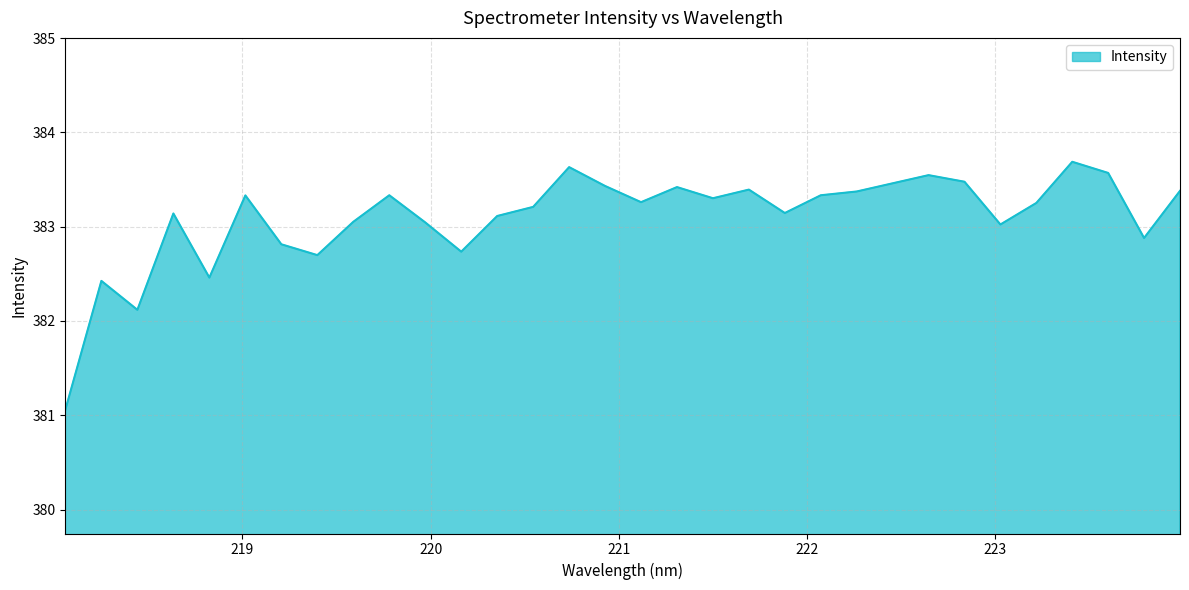

How many lines are shown in the chart?

1